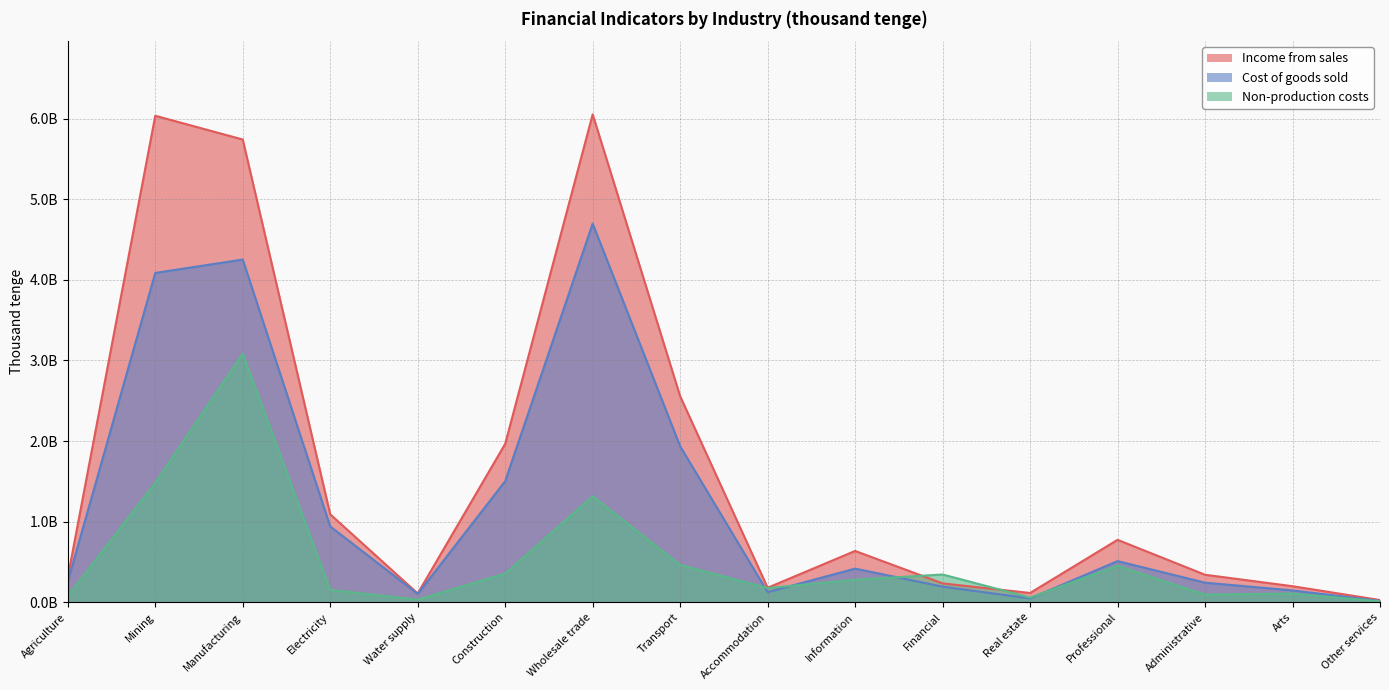

Reading left to right, what are all the values shown in this chart?

Income from sales: 310166866	6034956759	5740348556	1090590894	108613911	1964754589	6052348825	2555146510	179506600	636053905	233639051	114591642	773914558	340732501	198575881	26934594
Cost of goods sold: 257106267	4085159563	4251237635	940011461	103147218	1501529633	4697222031	1934442965	125038070	416944731	193008137	47684714	509889419	242658162	146493313	16137577
Non-production costs: 76124557	1482559499	3084399944	153582622	31953447	355544901	1314454469	462939525	175397549	279158322	344010387	58072009	452869639	94674842	107696069	11524516